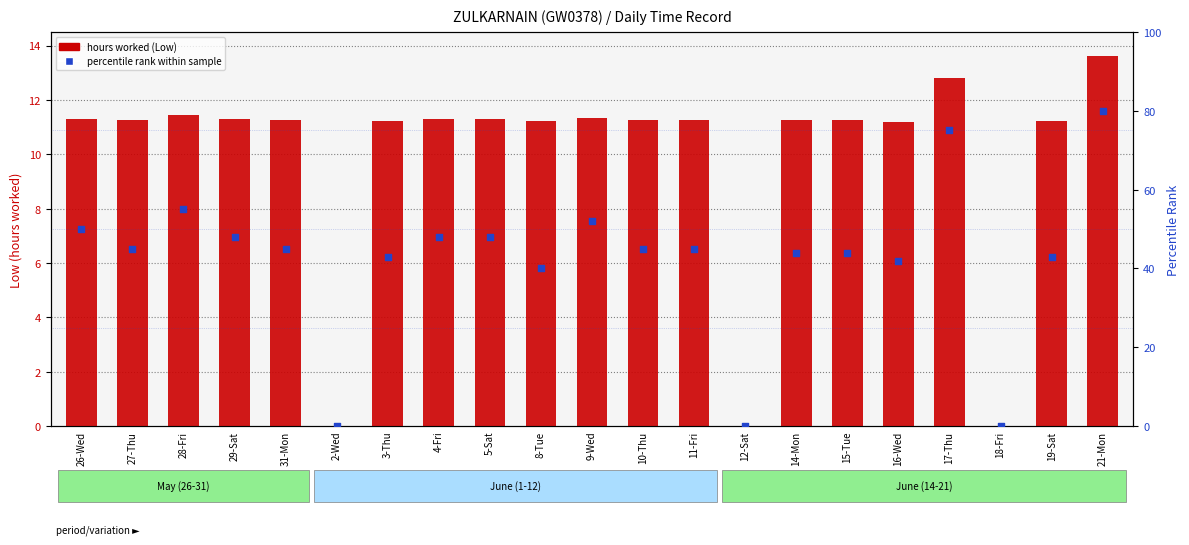

Which series has the largest total across all categories?

percentile rank within sample